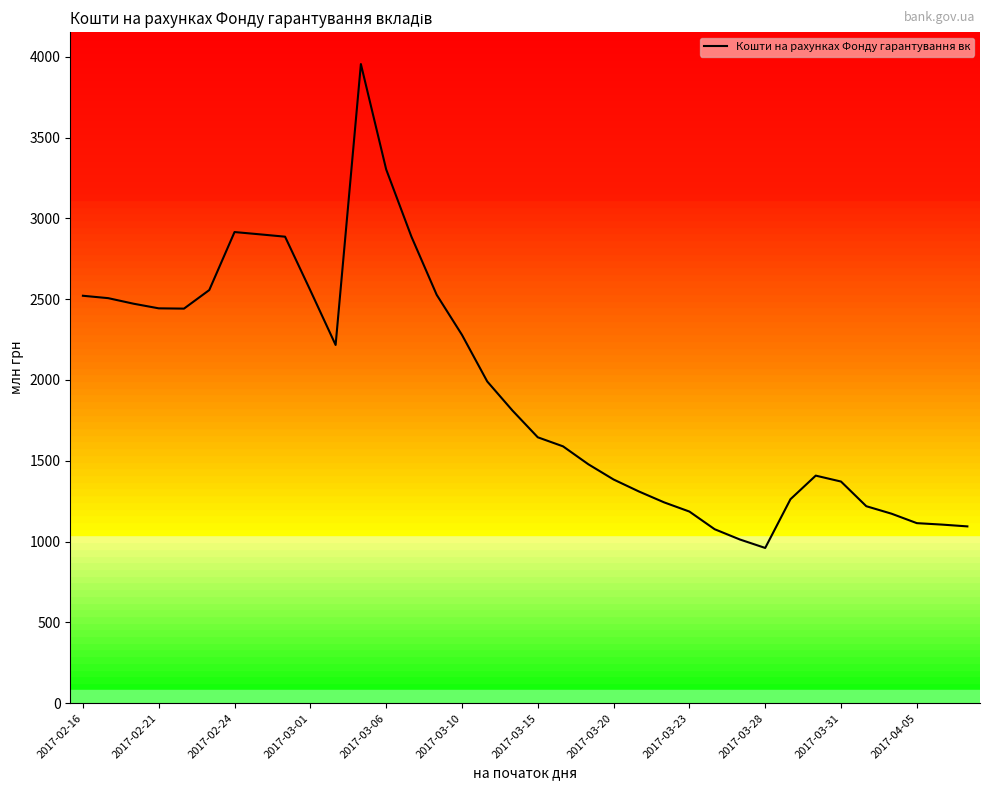

What is the greatest value displayed?

3954.7